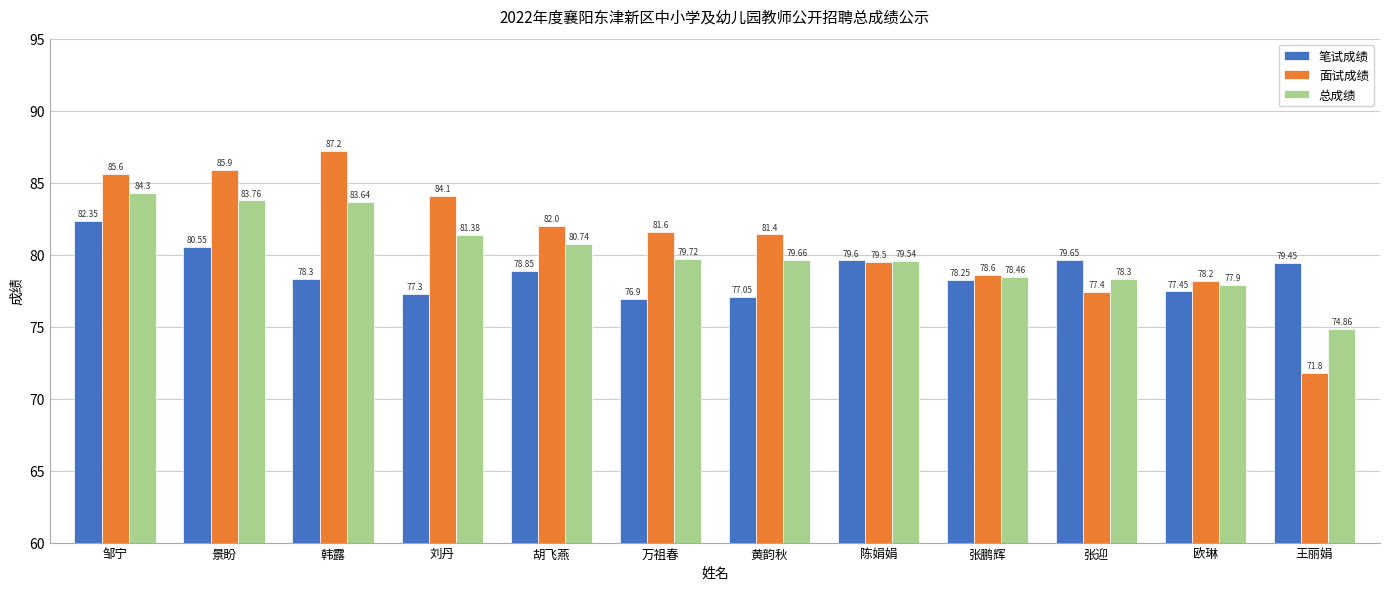

Where is 笔试成绩 nearest to the value 79?

胡飞燕